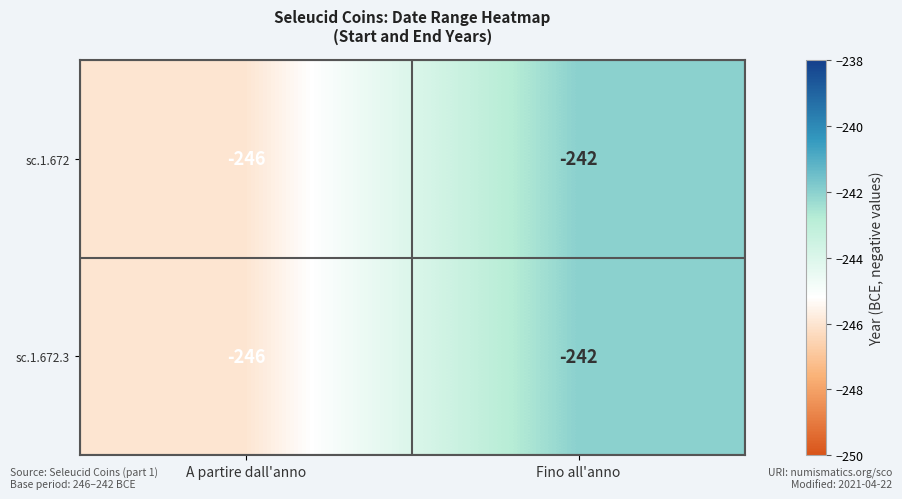

What is the difference between the sc.1.672.3 values at Fino all'anno and A partire dall'anno?

4